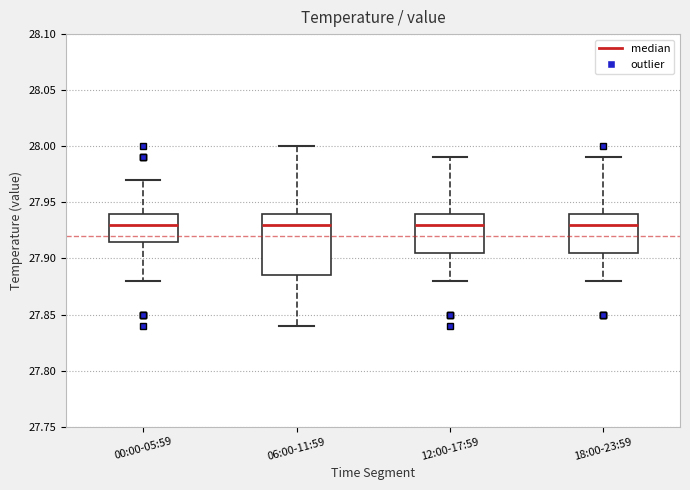

Reading left to right, read every box against the y-axis: the position of its median line, the range the box covers, and the ends of its whiskers. The values are not printed on the chart, so give them approximately, as read against the axis.

00:00-05:59: median 27.930, box 27.915 to 27.940, whiskers 27.880 to 27.970
06:00-11:59: median 27.930, box 27.885 to 27.940, whiskers 27.840 to 28.000
12:00-17:59: median 27.930, box 27.905 to 27.940, whiskers 27.880 to 27.990
18:00-23:59: median 27.930, box 27.905 to 27.940, whiskers 27.880 to 27.990